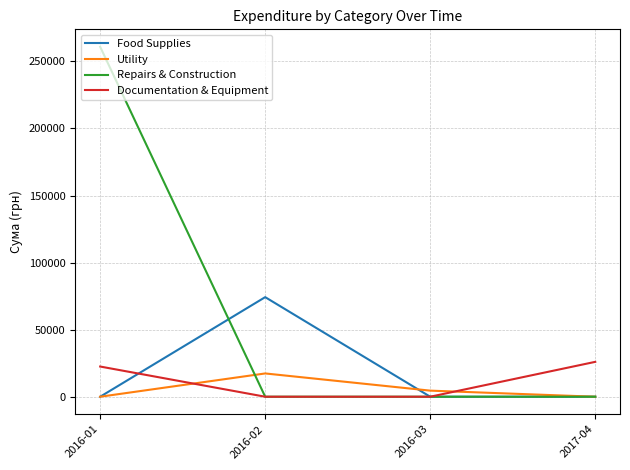

At which category is the sum across all series the highest?

2016-01